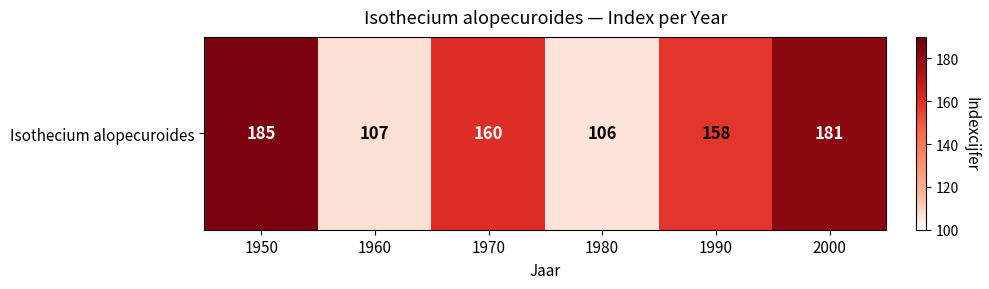

Rank the categories by value from highest to lowest.

1950, 2000, 1970, 1990, 1960, 1980